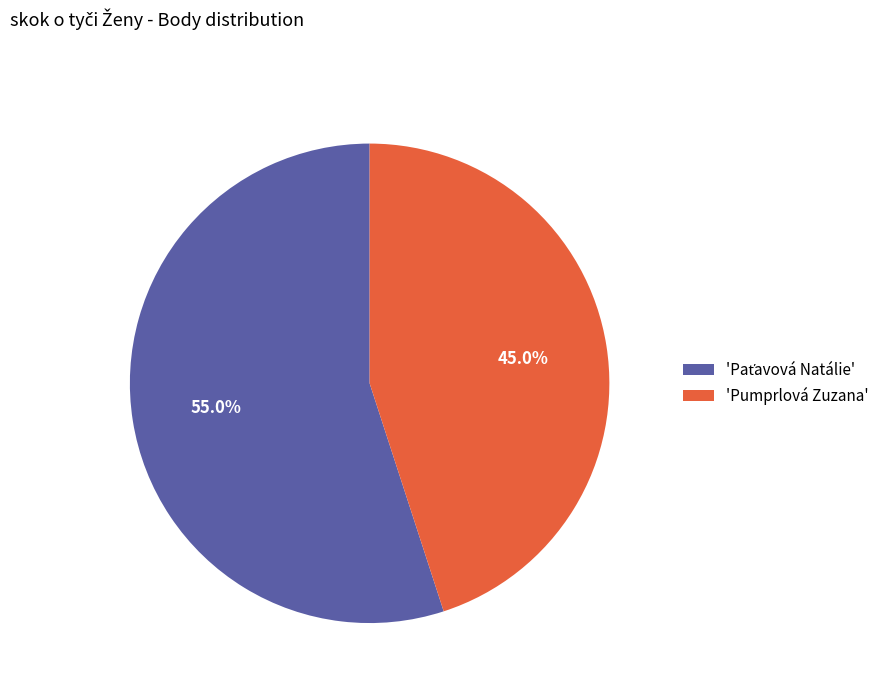

Does any single category account for the majority?

Yes